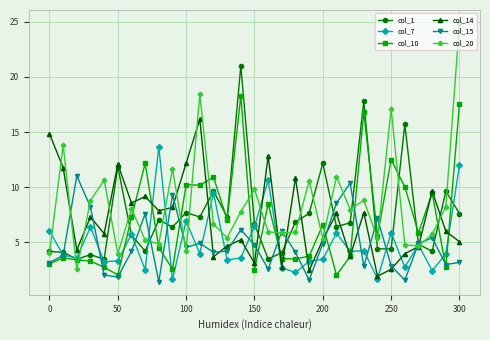

Does the chart have visible grid lines?

Yes